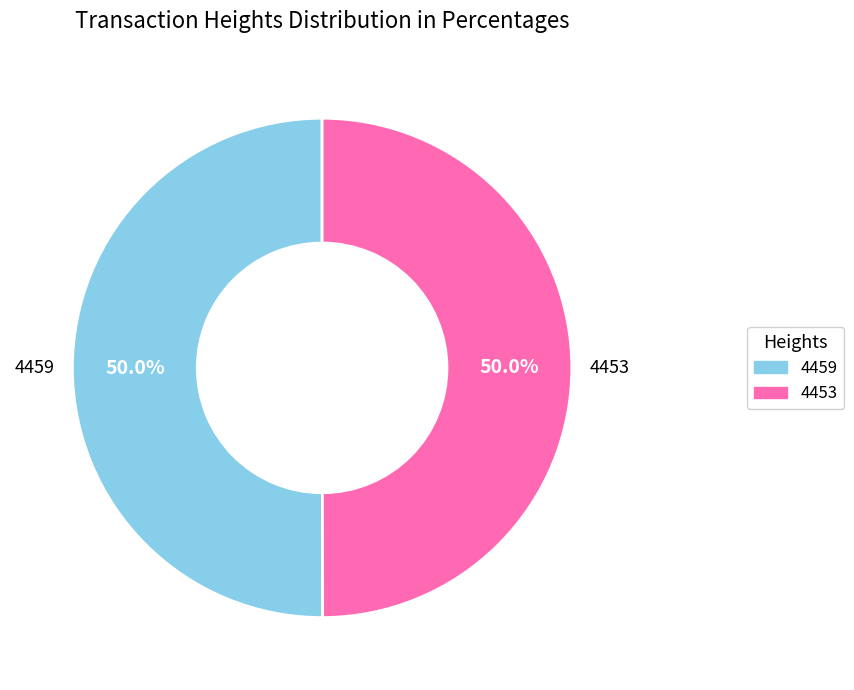

To the nearest percent, what percentage of the pie is 4453?

50%